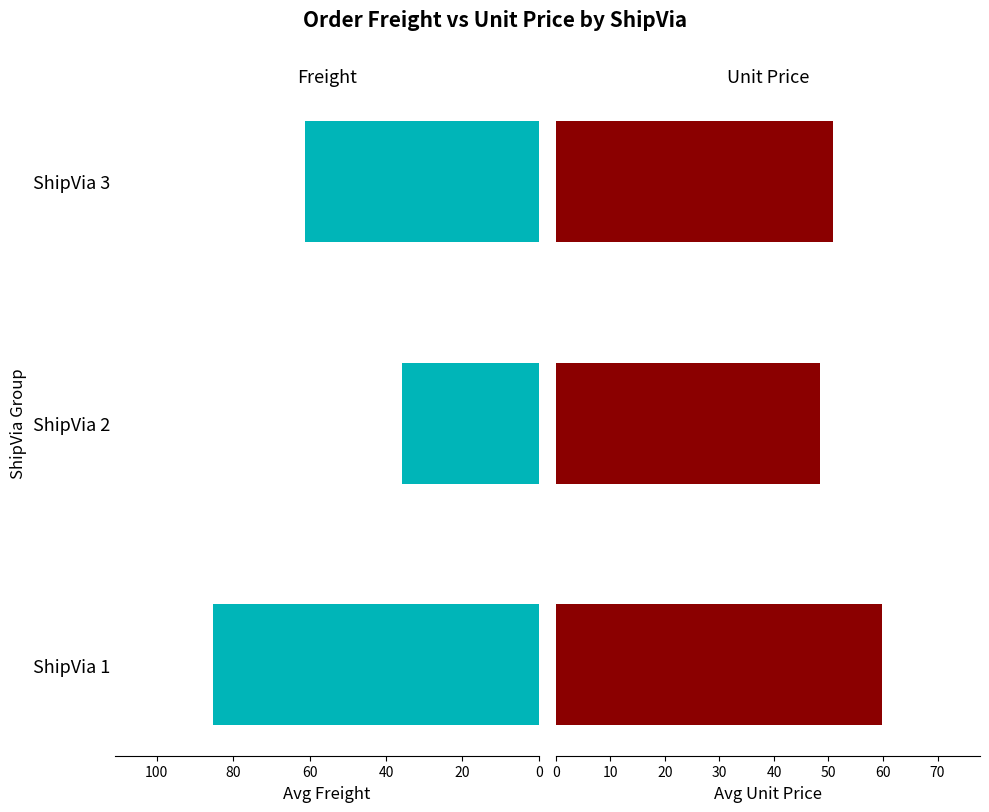

The Avg UnitPrice series shows 19.1 at ShipVia 1. True or false?

False